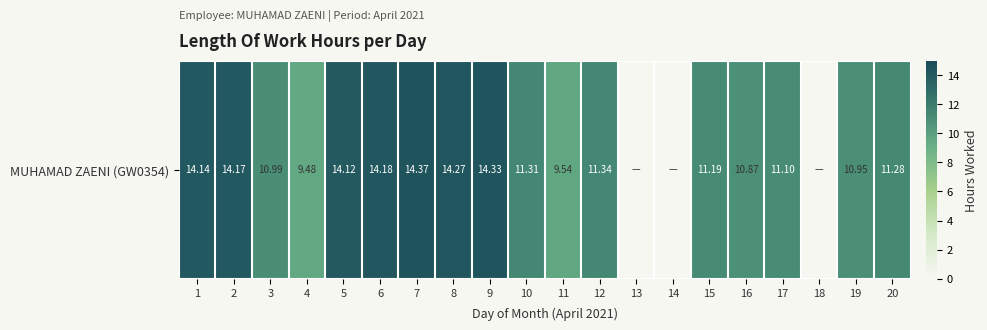

At which category does the chart reach its peak across all series?

7